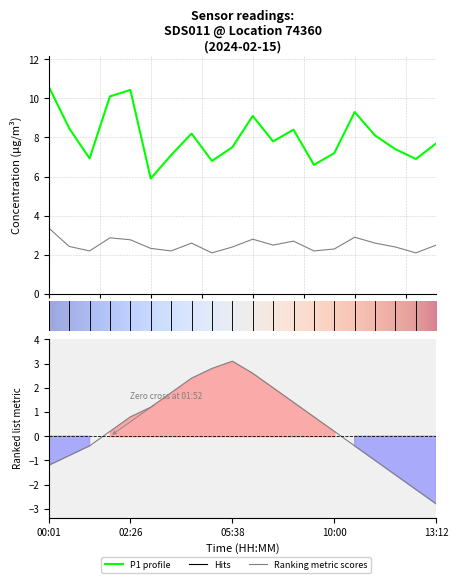

The P1 series shows 2.8 at 05:38. True or false?

False